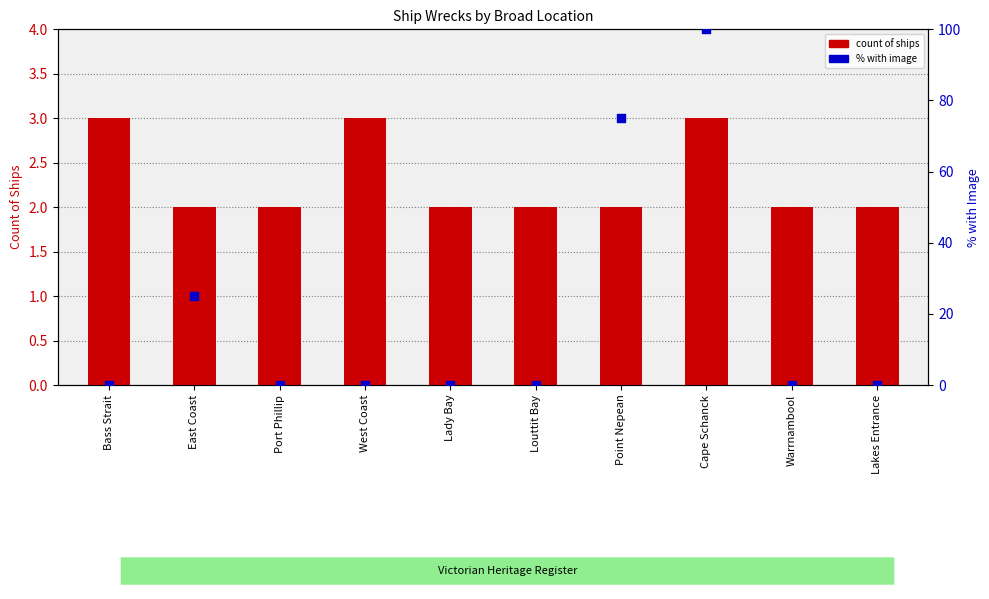

Which series has the largest Y range (max minus min)?

% with Image